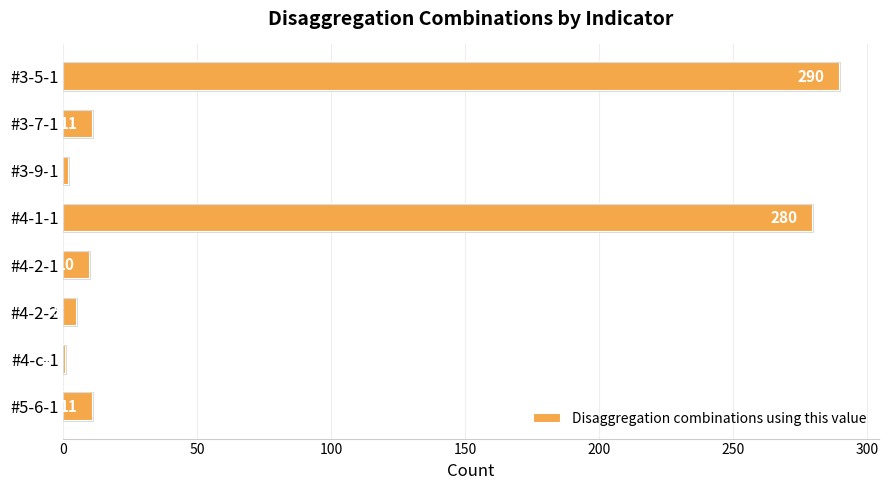

What is the label of the 6th bar from the top?

#4-2-2